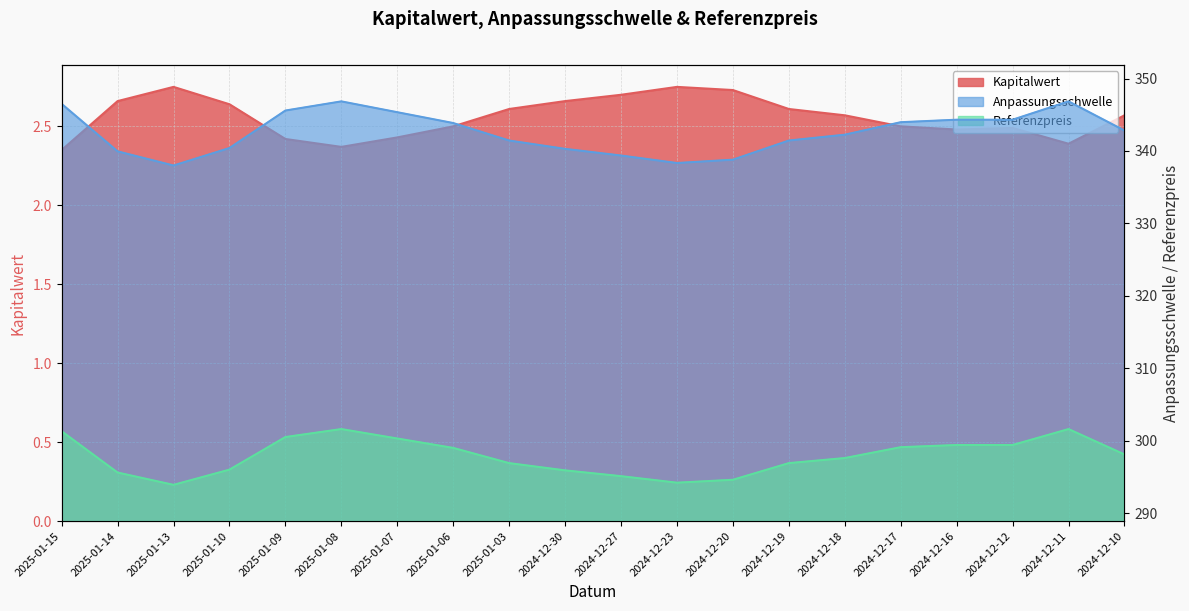

The value of Kapitalwert at 2024-12-12 is 1.0. True or false?

False